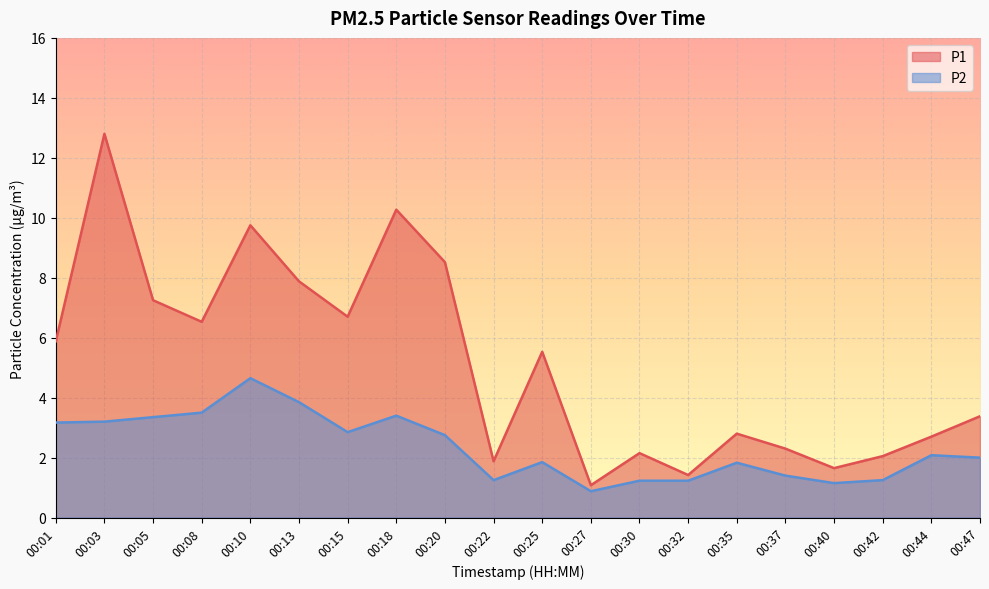

How many interior local peaks does the P2 series have?

5